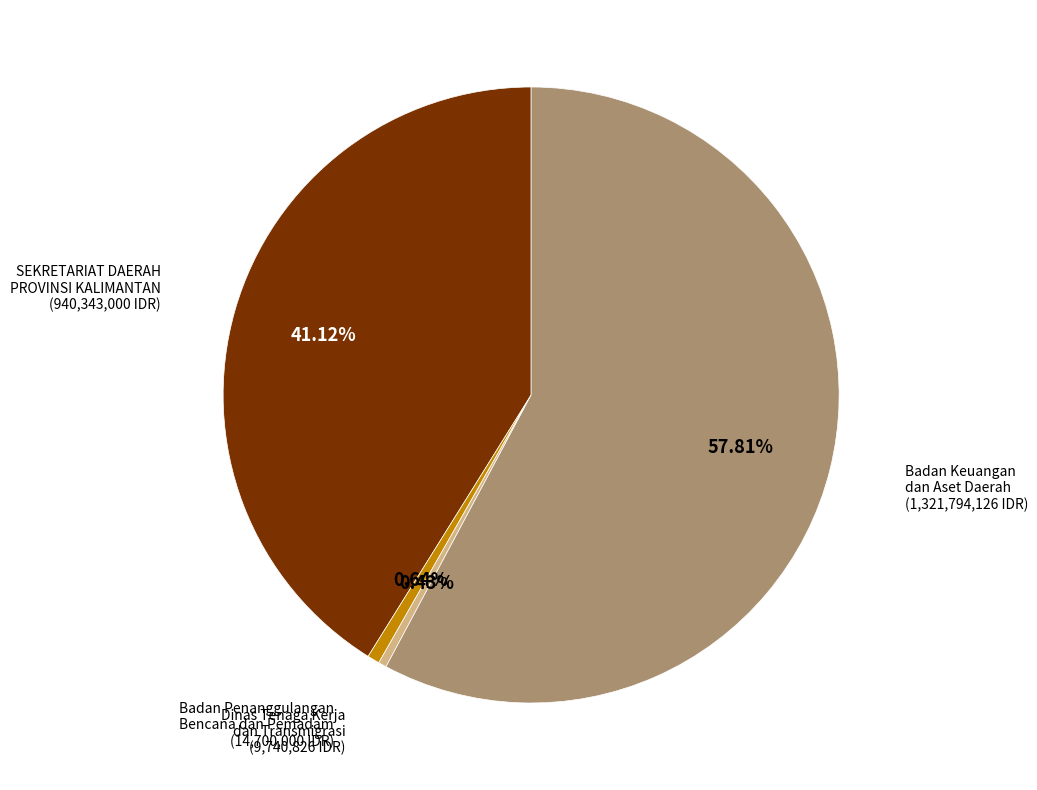

Is there a majority slice in this chart?

Yes